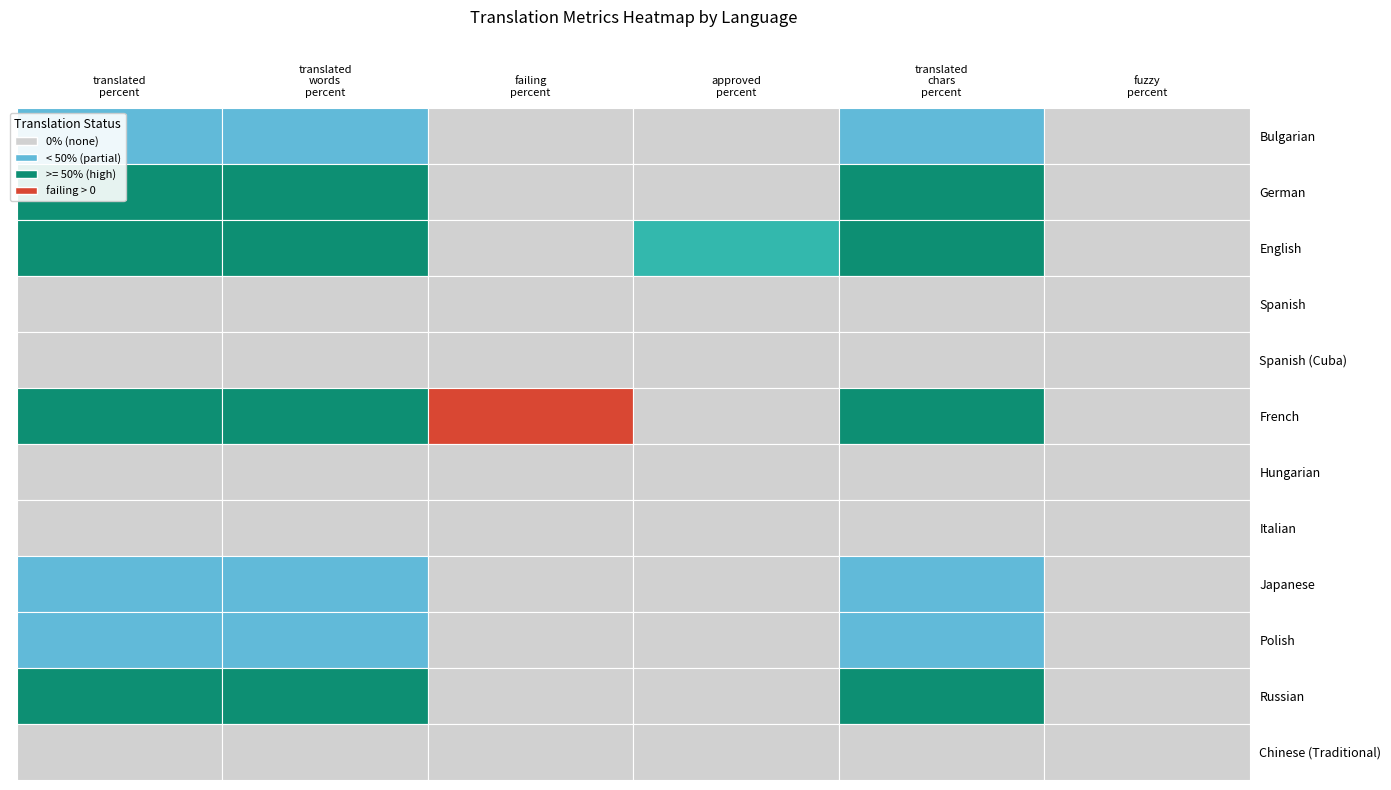

Which category has the lowest value in the Bulgarian series?

failing_percent